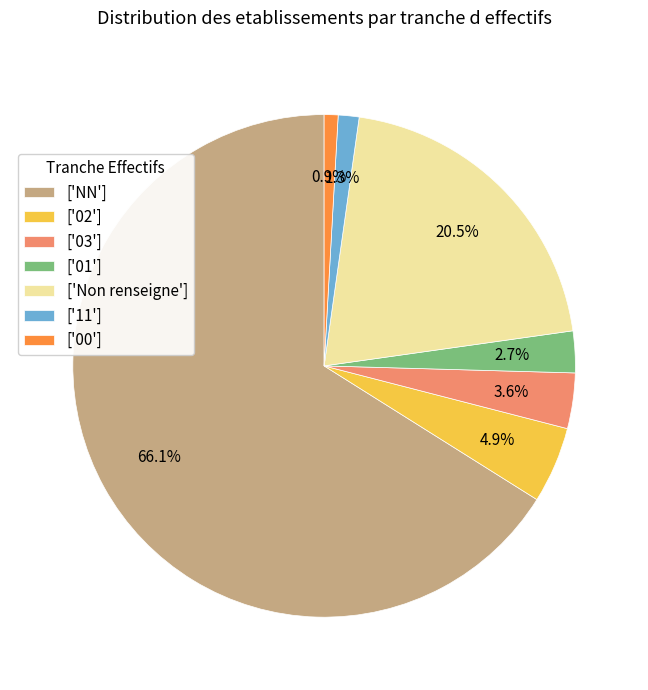

Count the number of slices in the pie.

7